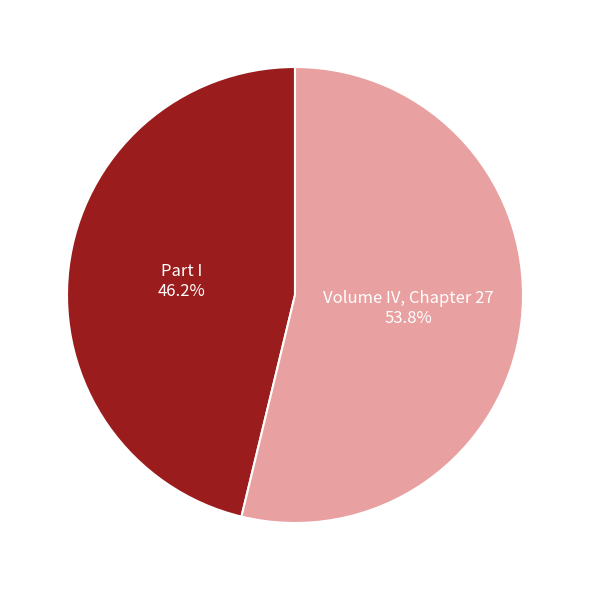

Is there any slice that represents more than half of the pie?

Yes